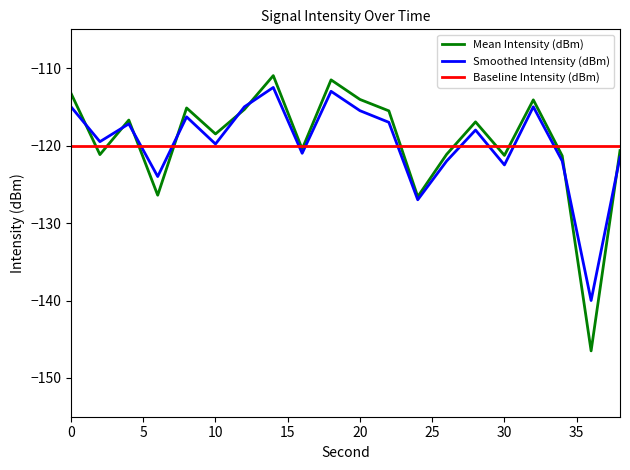

What is the highest value of the Mean Intensity (dBm) series?

-111.0